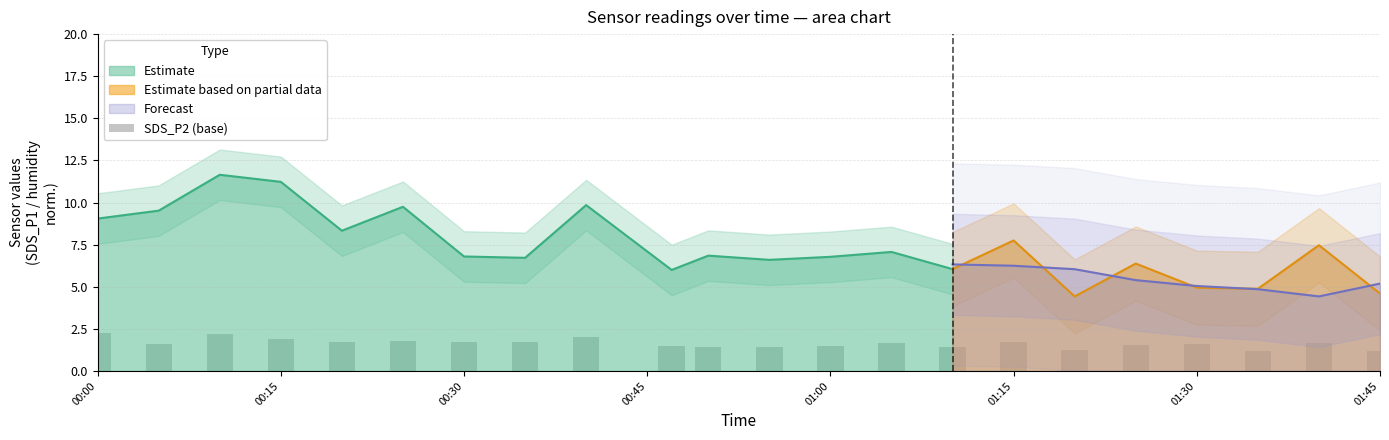

What is the maximum value for Forecast?

6.3